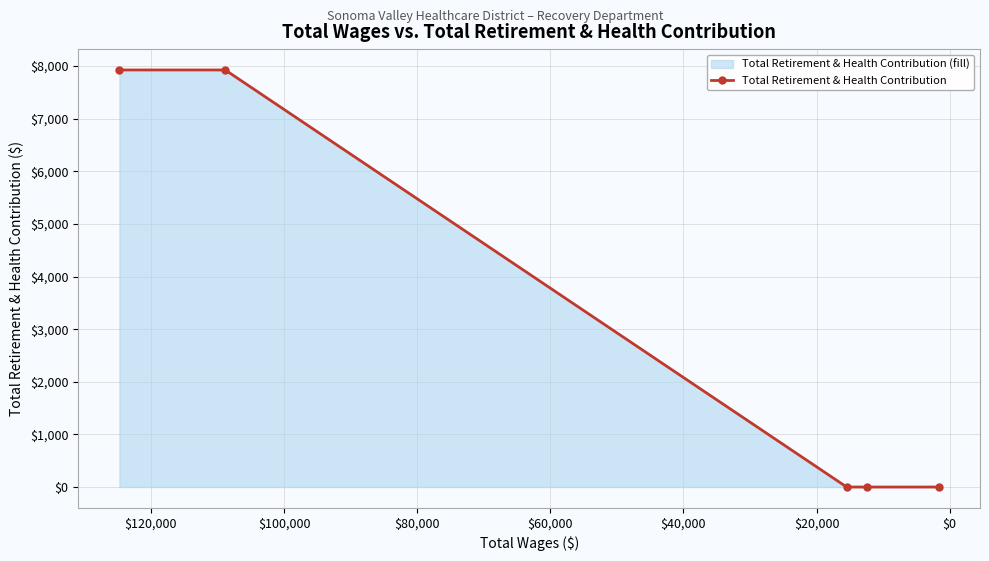

How many positive values are there?

2